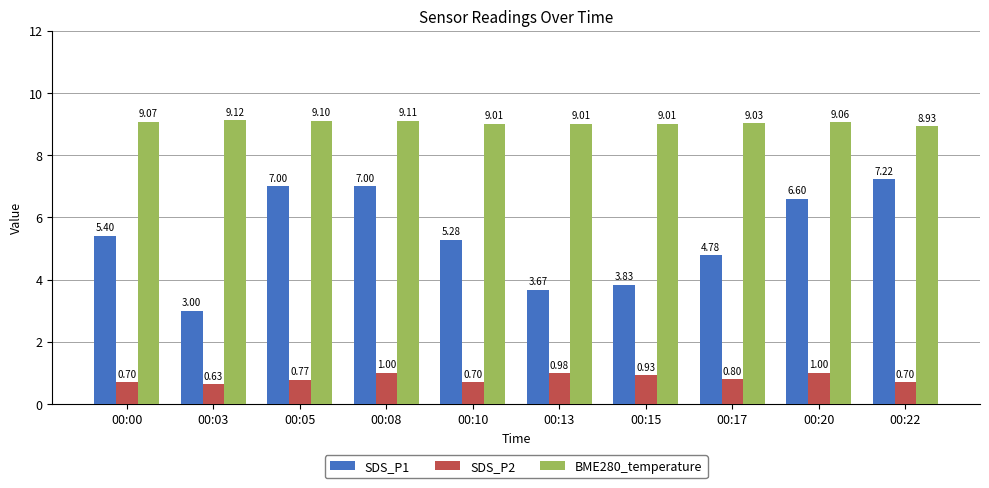

Is the value of SDS_P2 at 00:03 greater than the value of SDS_P1 at 00:15?

No